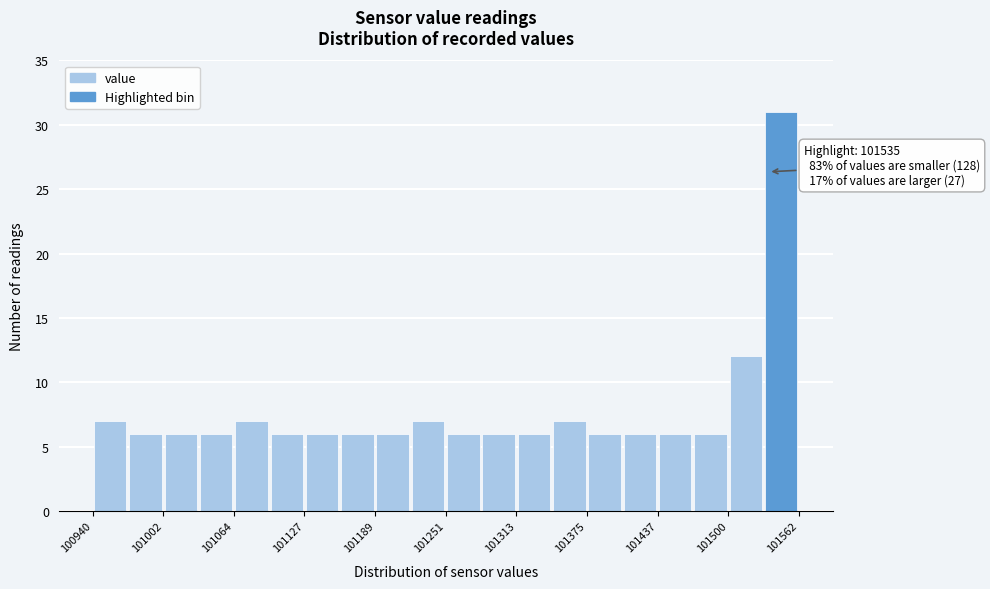

Around what value on the x-axis is the tallest bar? Give the approximate position of its centre, as read against the axis.

101550